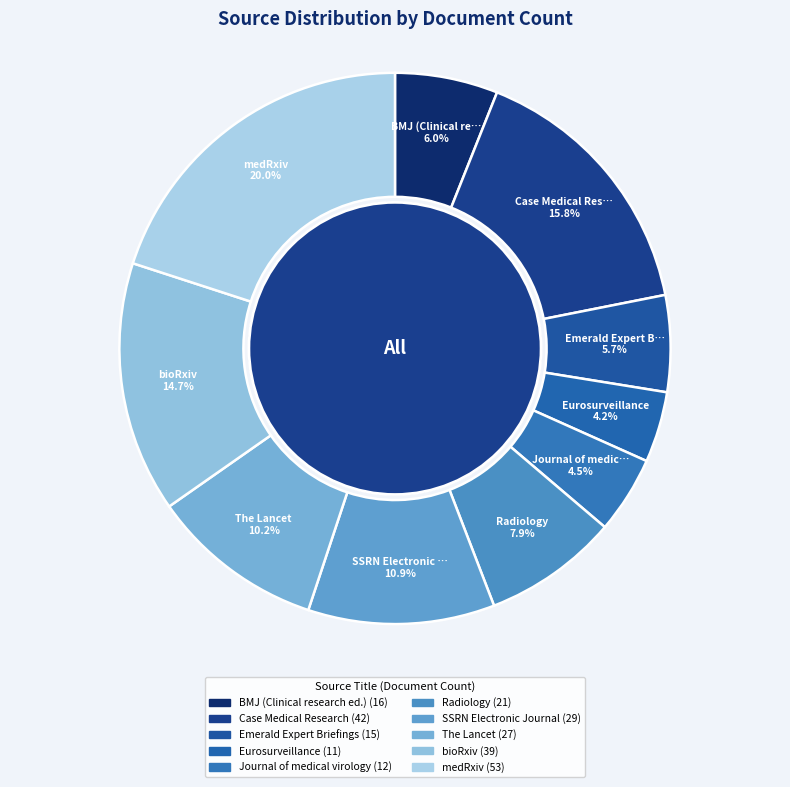

Approximately how many times larger is the value at The Lancet compared to BMJ (Clinical re…?

1.7